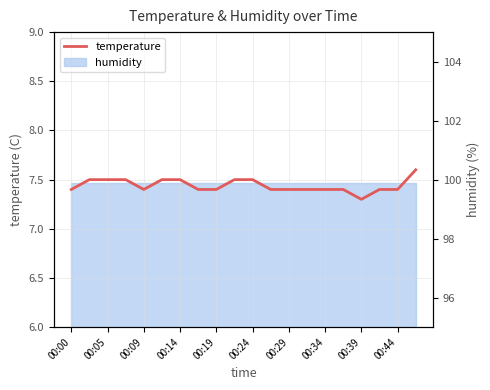

What is the difference between the maximum and minimum values?

0.3